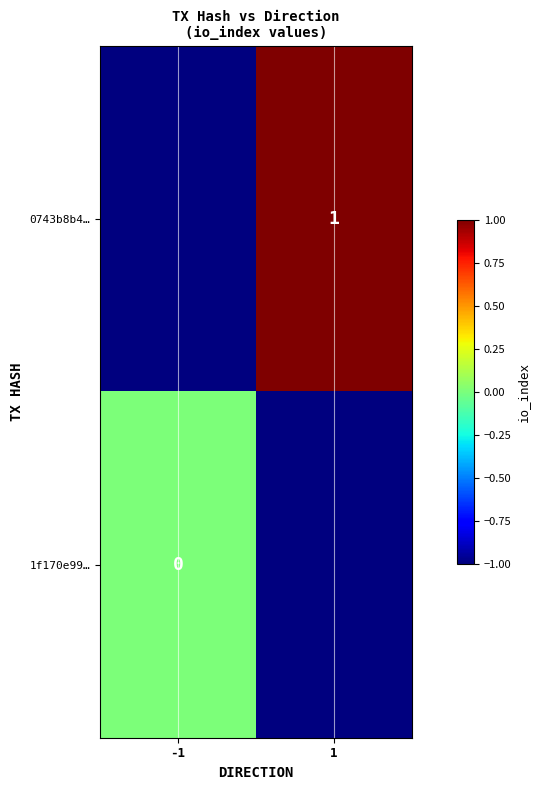

List the series in order of their overall mean, lowest first.

1f170e99…, 0743b8b4…